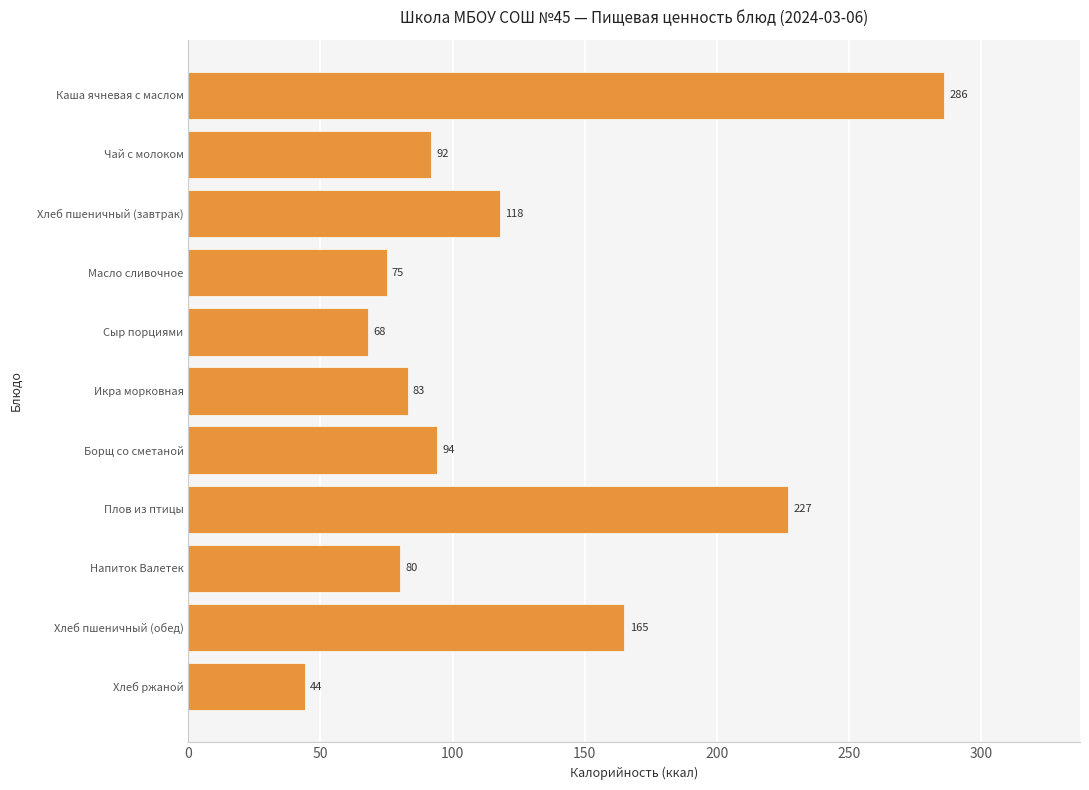

What is the greatest value displayed?

286